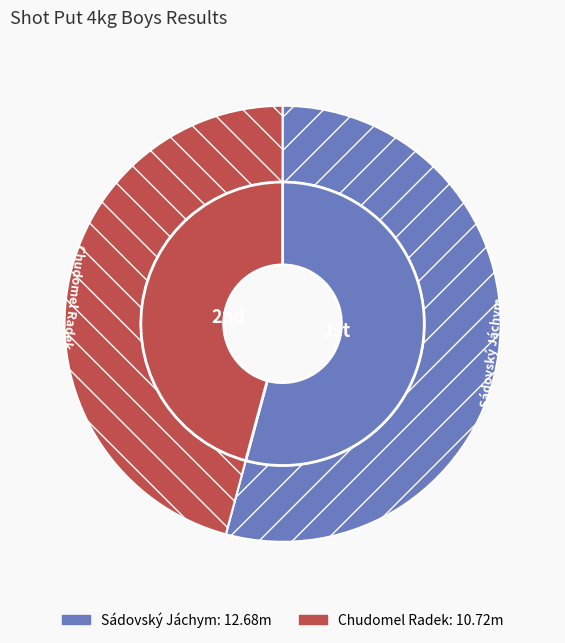

Rank the categories by value from lowest to highest.

Chudomel Radek, Sádovský Jáchym